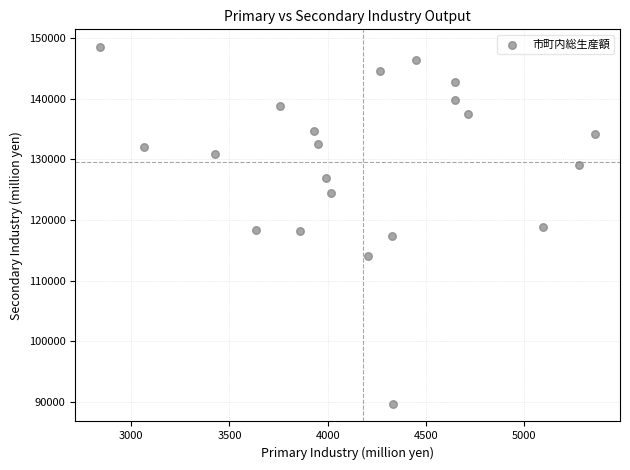

What is the range of Y values (max minus min)?

58764